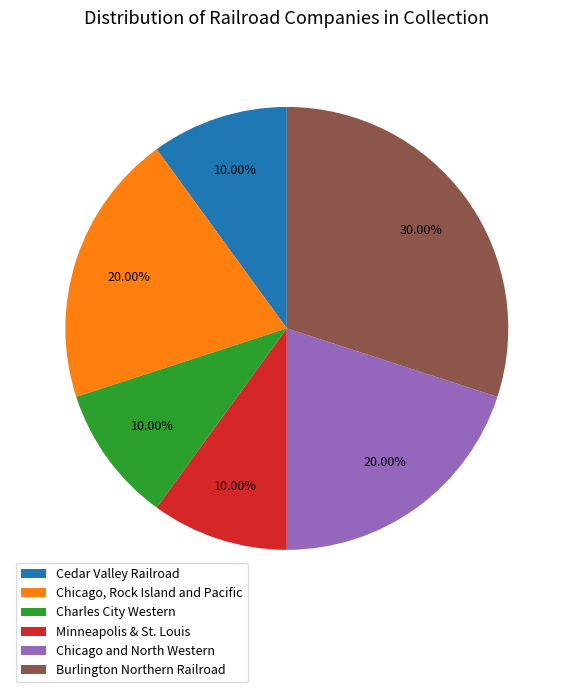

Is there any slice that represents more than half of the pie?

No